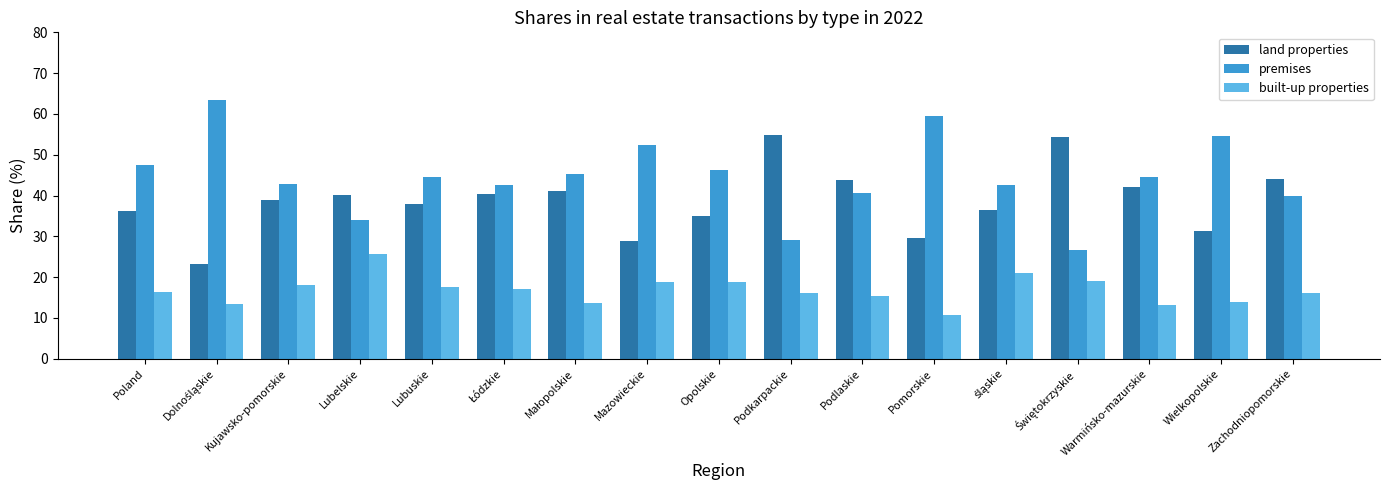

Which series changed the most between Opolskie and Podlaskie?

land properties